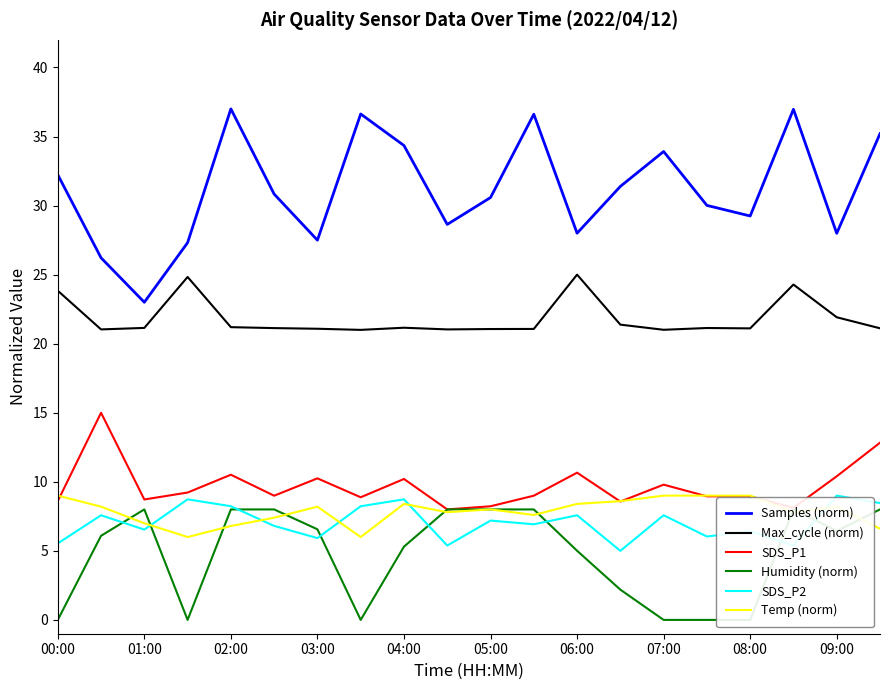

The value of SDS_P1 at 01:00 is 8.7. True or false?

True